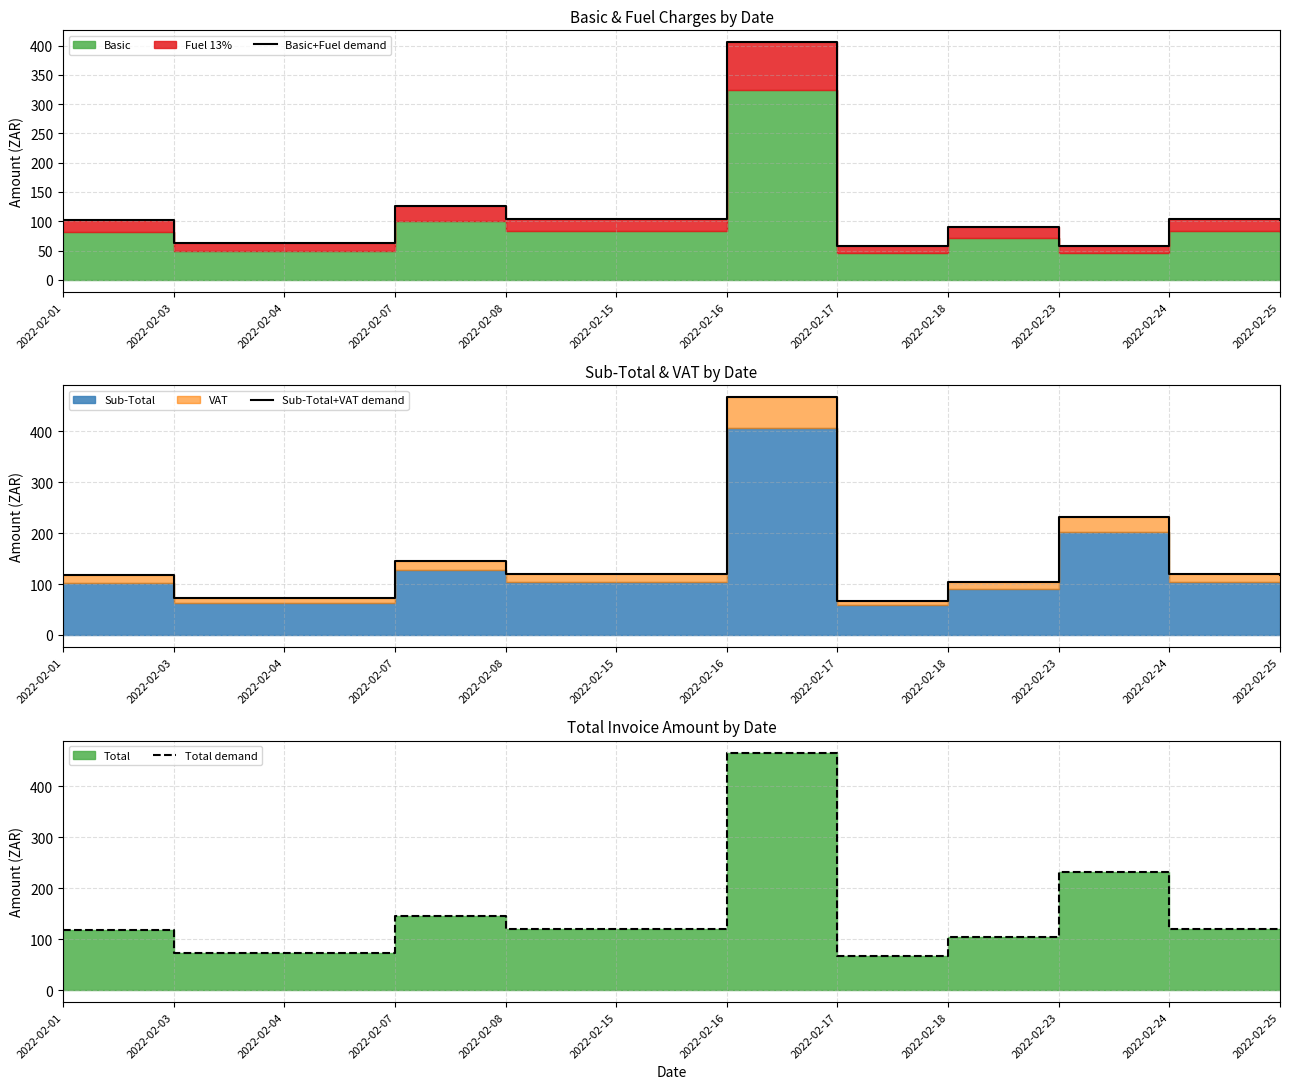

Where is the first local minimum for Total demand?

2022-02-17